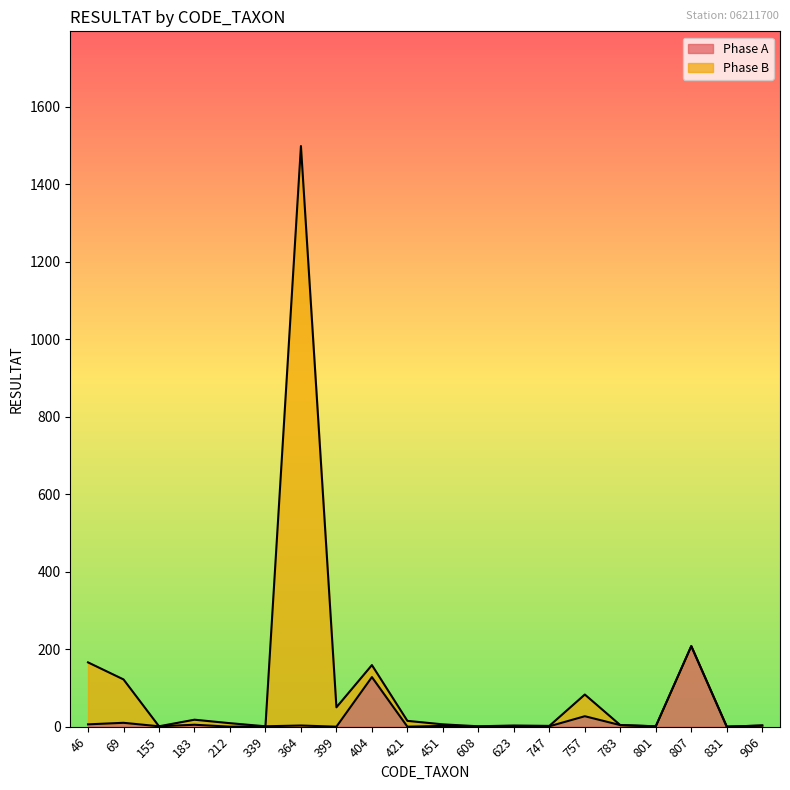

What are all the series names shown in the legend?

Phase A, Phase B